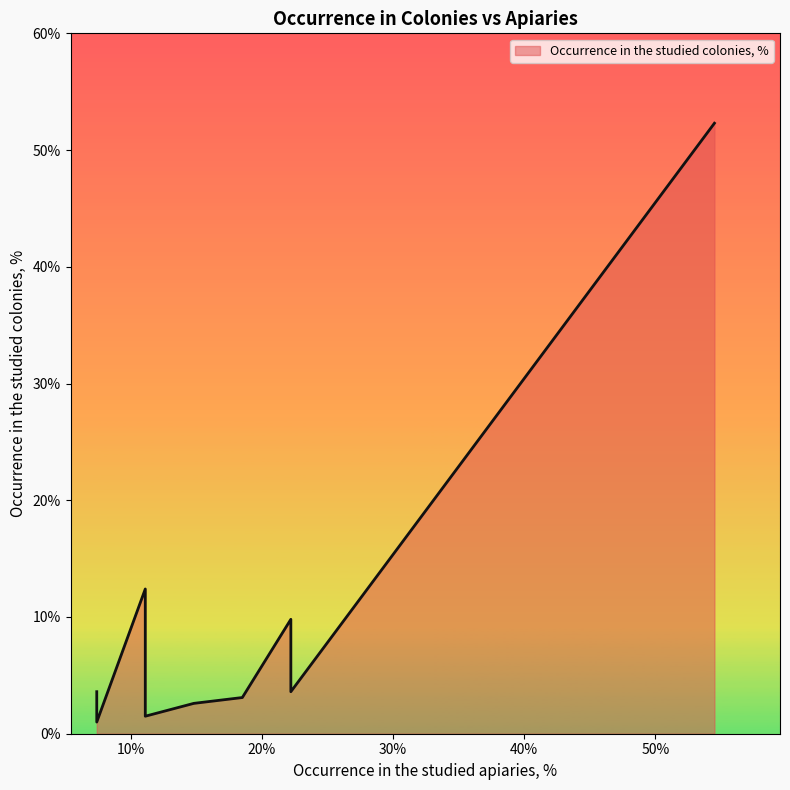

What is the change in value from 18.5 to 11.1?

-1.6